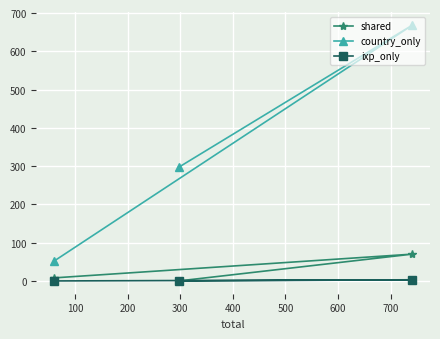

How many series are shown in this chart?

3